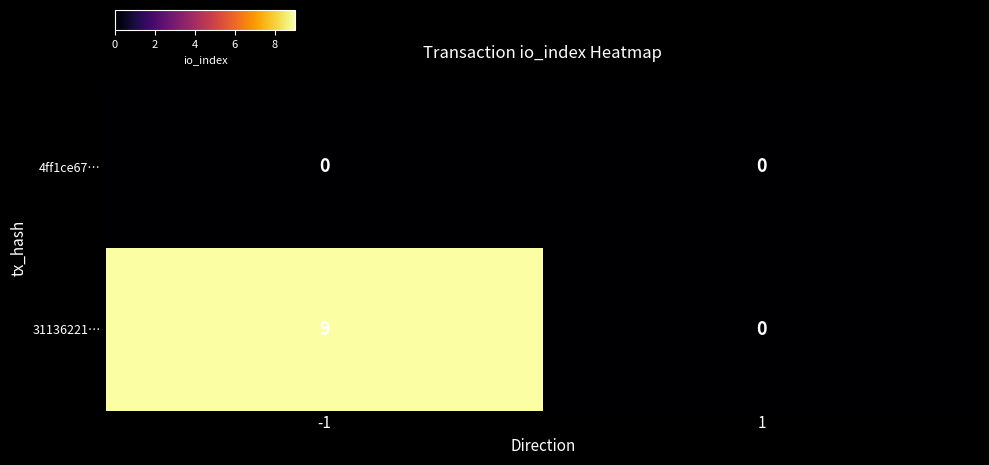

Read the 31136221… value at -1.

9